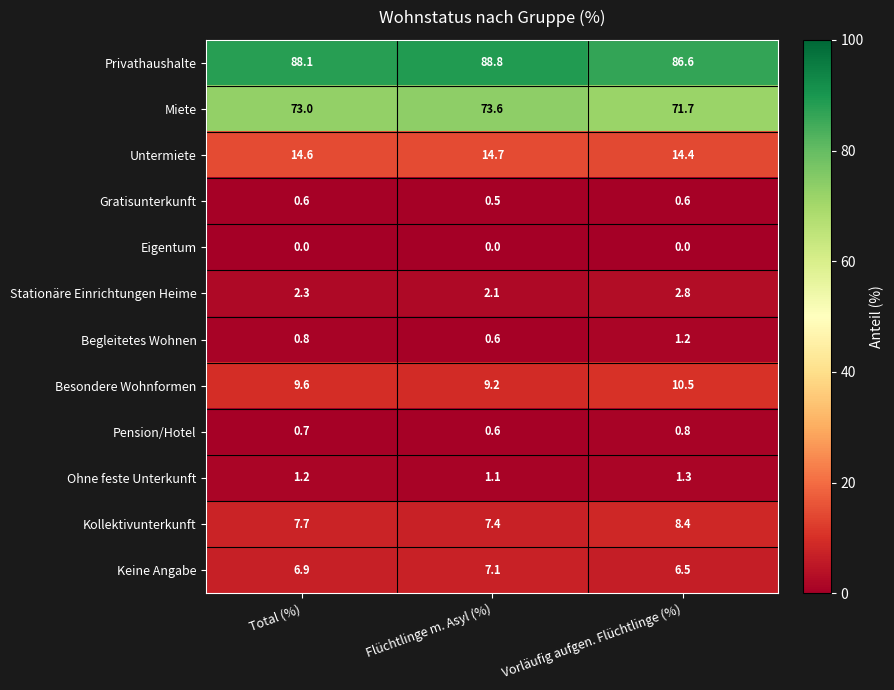

What is the difference between the maximum and minimum values in the Begleitetes Wohnen series?

0.6